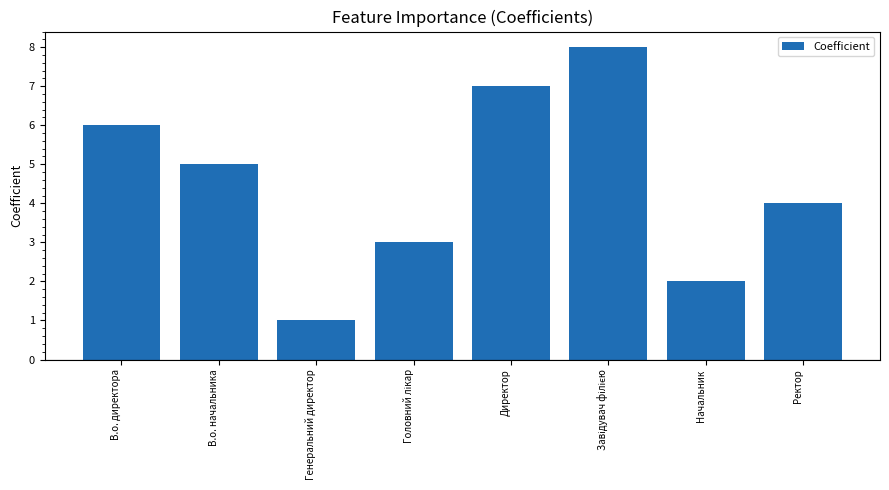

What is the smallest value displayed?

1